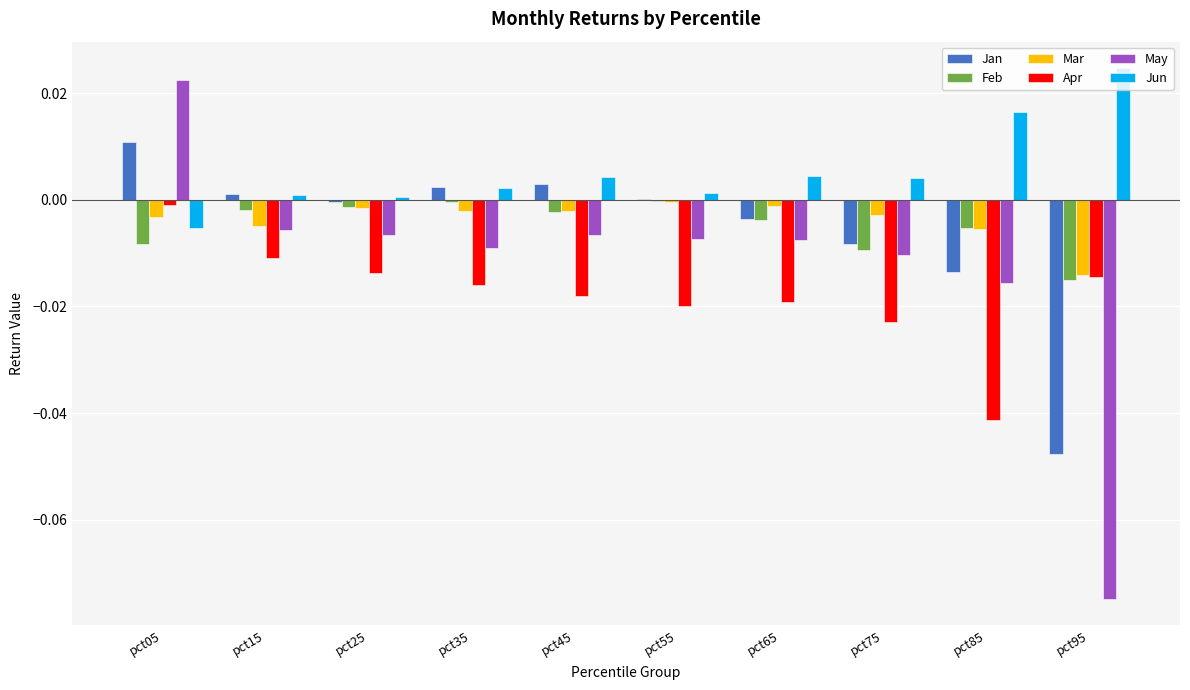

Is it true that Mar equals -0.0 at pct15?

True